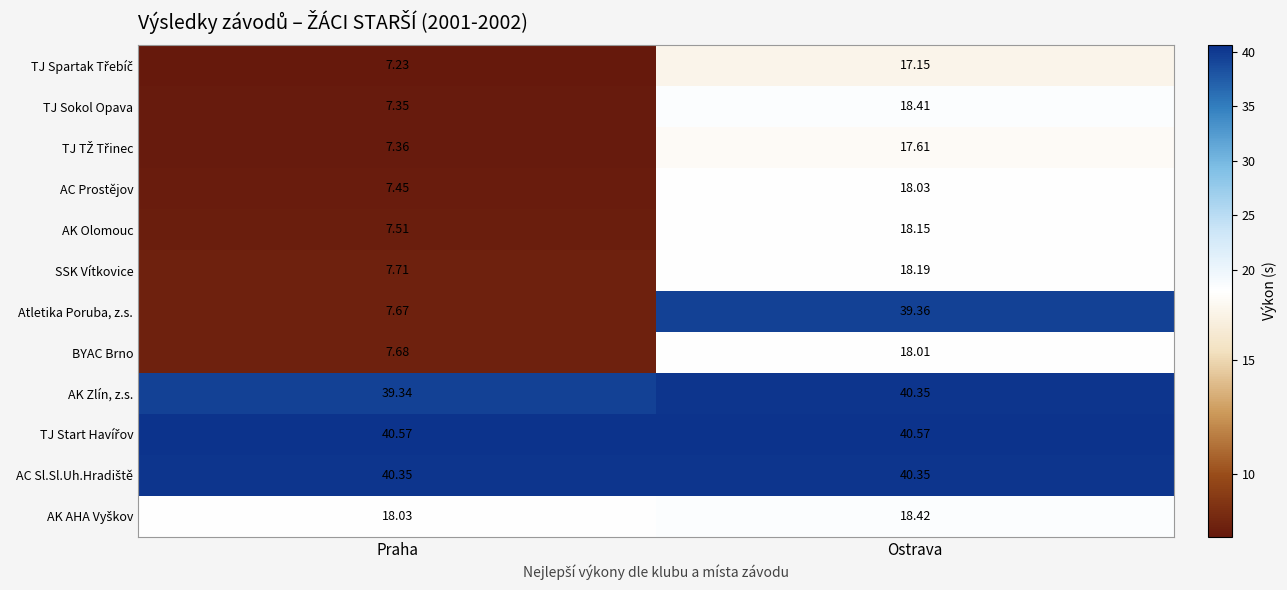

At which category is the sum across all series the highest?

Ostrava